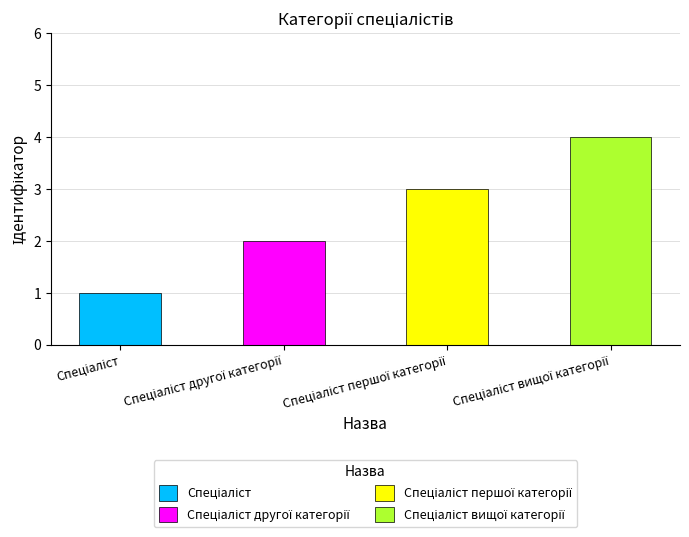

List the labels in order of value, largest first.

Спеціаліст вищої категорії, Спеціаліст першої категорії, Спеціаліст другої категорії, Спеціаліст